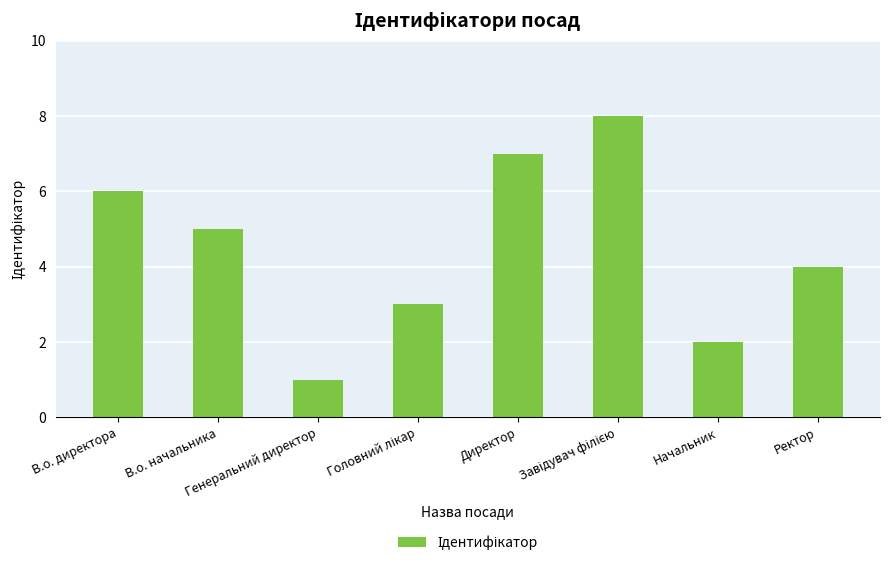

How many data points are less than 5?

4